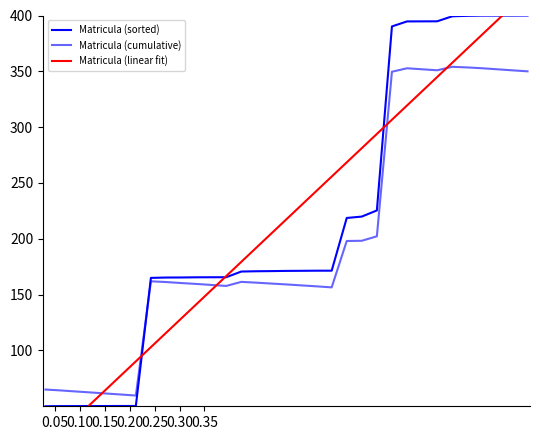

Which series has the largest range (max minus min)?

Matricula (linear fit)